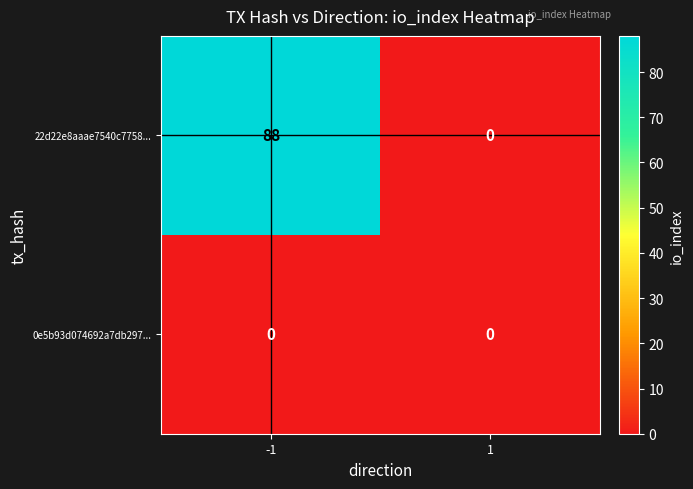

What is the greatest value displayed?

88